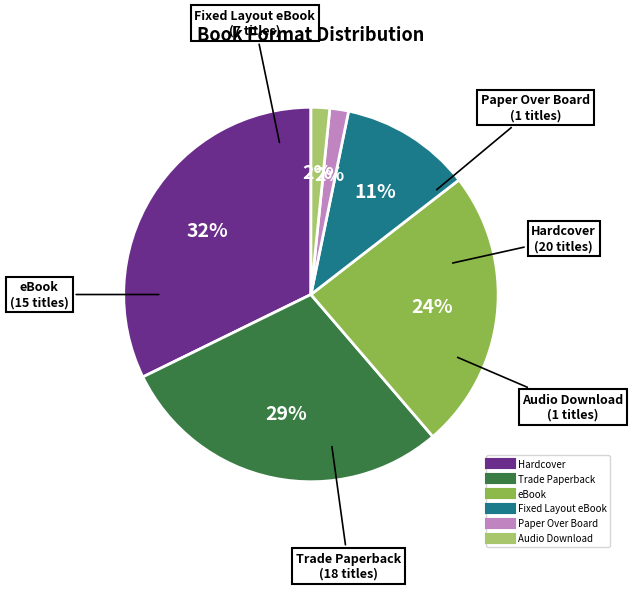

To the nearest percent, what is the combined percentage of Fixed Layout eBook and Paper Over Board?

13%